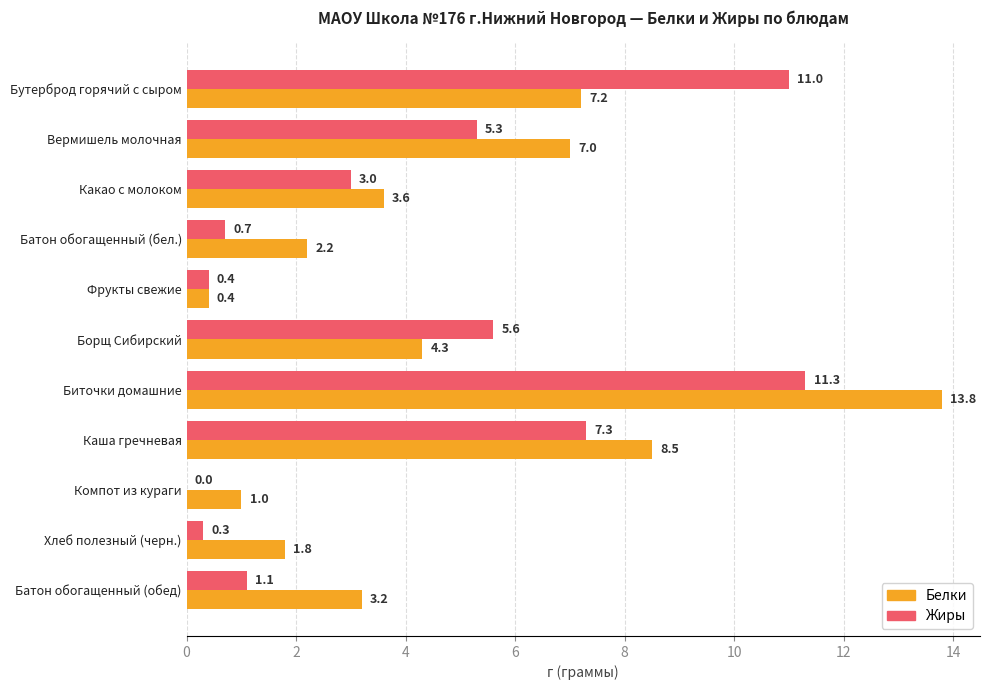

True or false: Белки has a value of 12.8 at Каша гречневая.

False